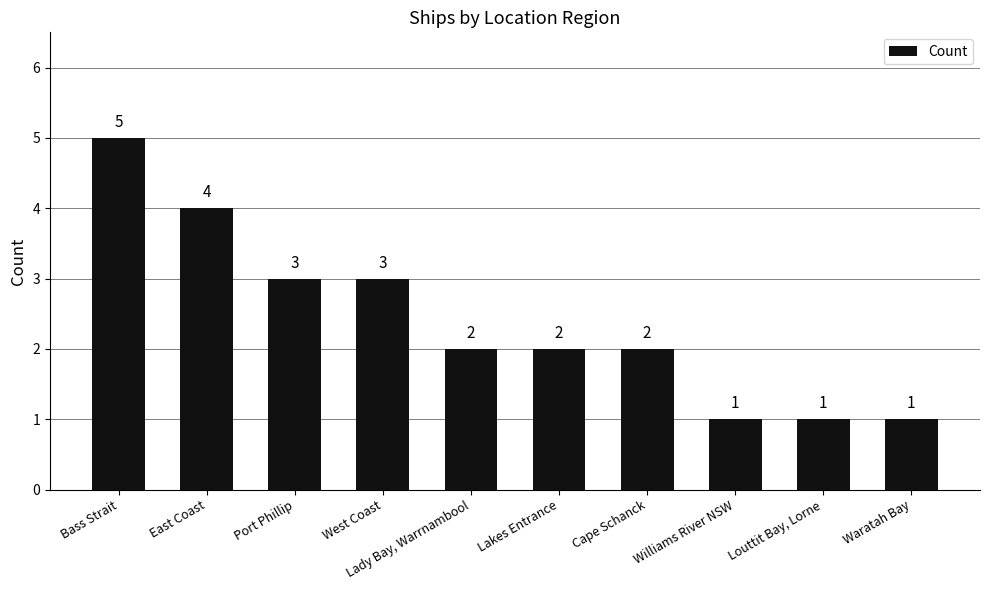

Does the chart contain stacked bars?

No